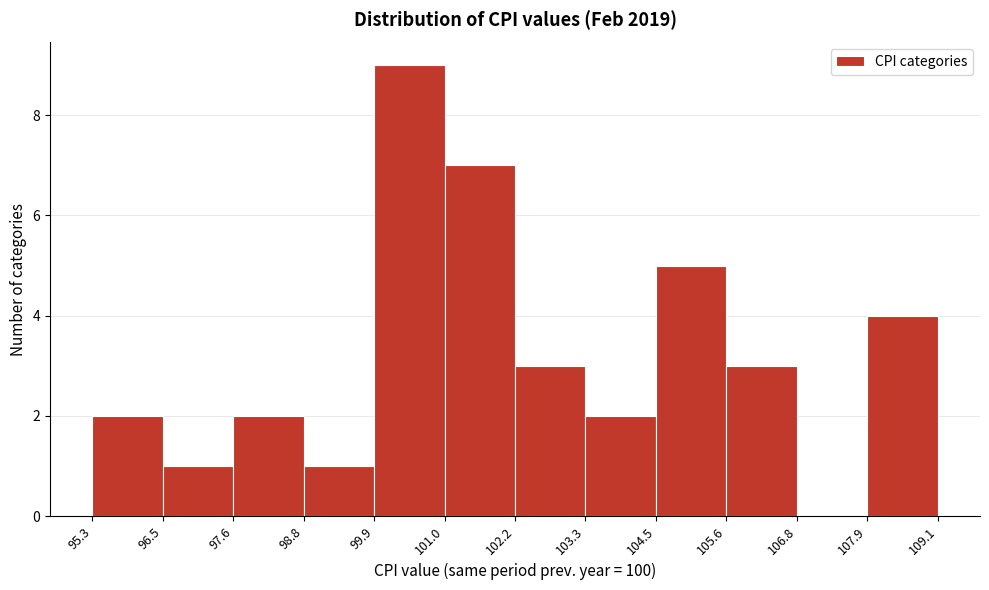

How tall is the bar that spans 99.9 to 101.0 on the x-axis? The values are not printed on the chart, so give them approximately, as read against the axis.

9